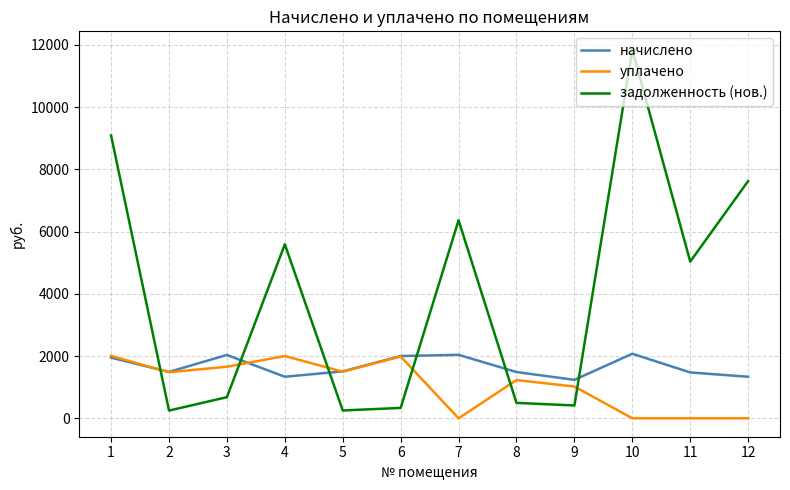

Which series has the largest total across all categories?

задолженность (нов.)